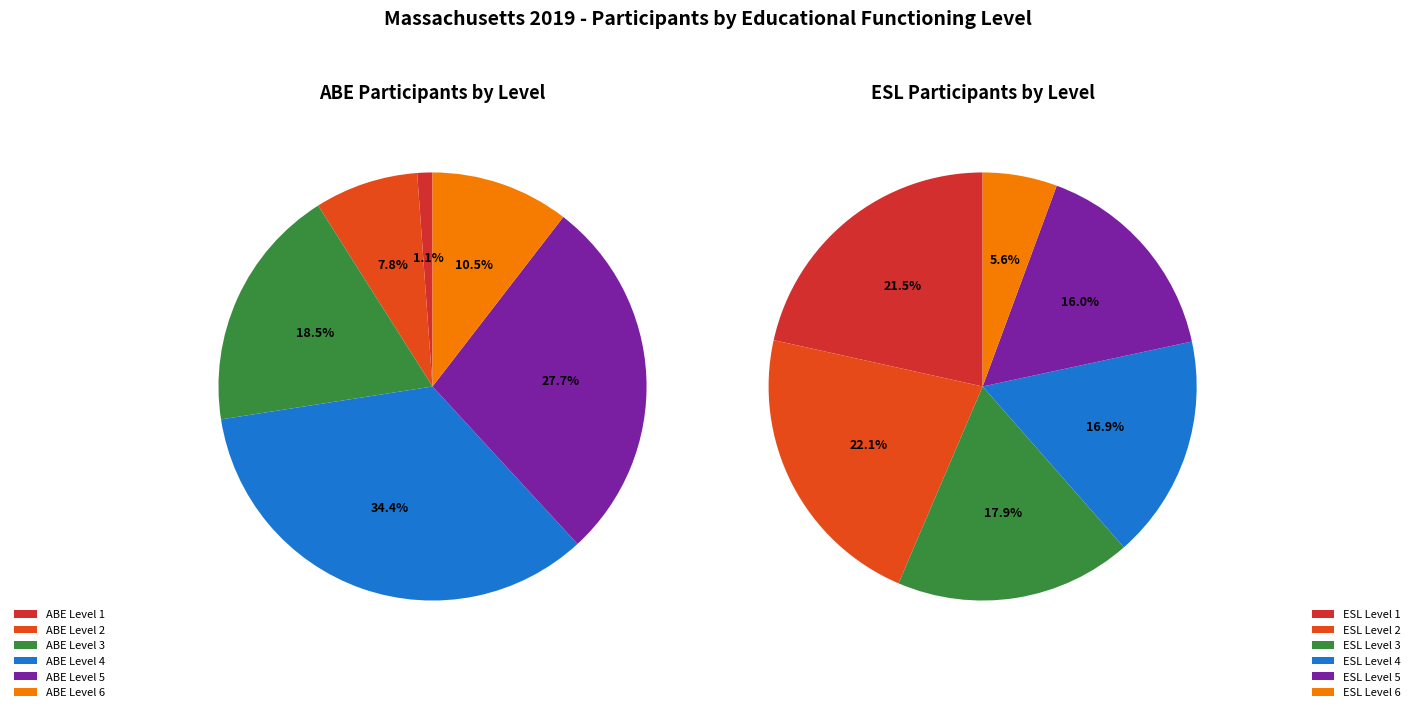

To the nearest percent, what is the average slice percentage?

17%